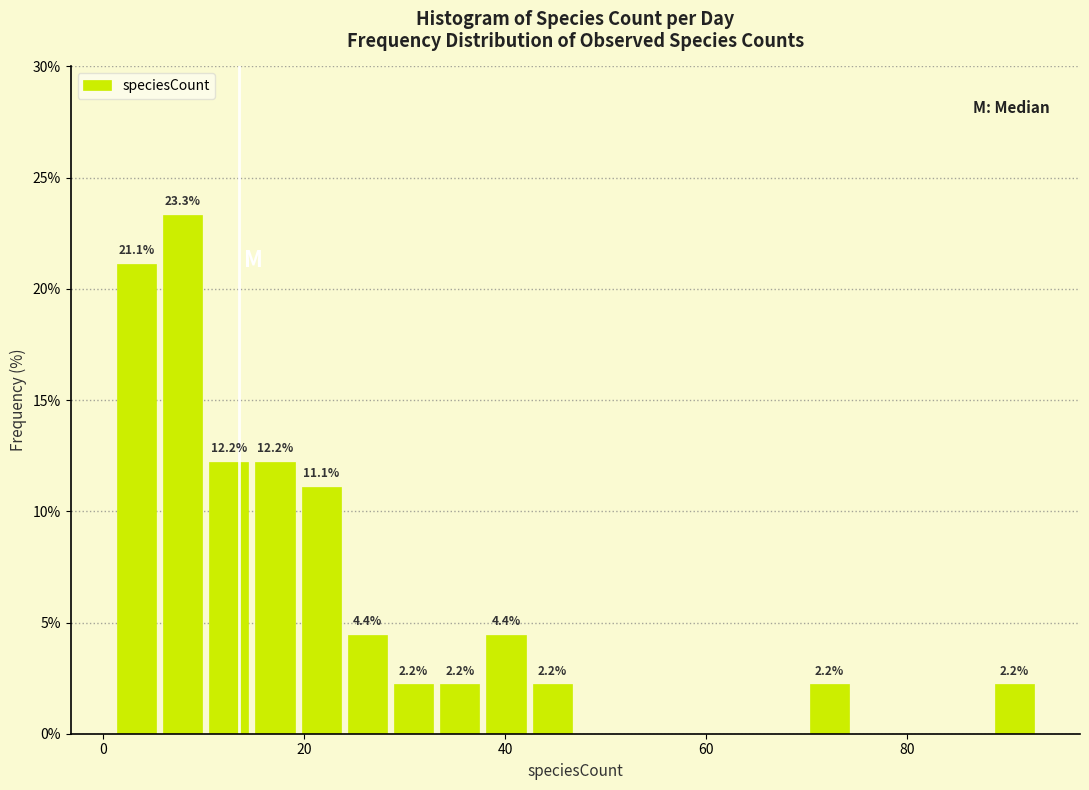

Around what value on the x-axis is the tallest bar? Give the approximate position of its centre, as read against the axis.

8